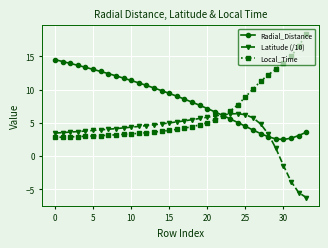

How many intersections are there between Latitude (/10) and Radial_Distance?

2